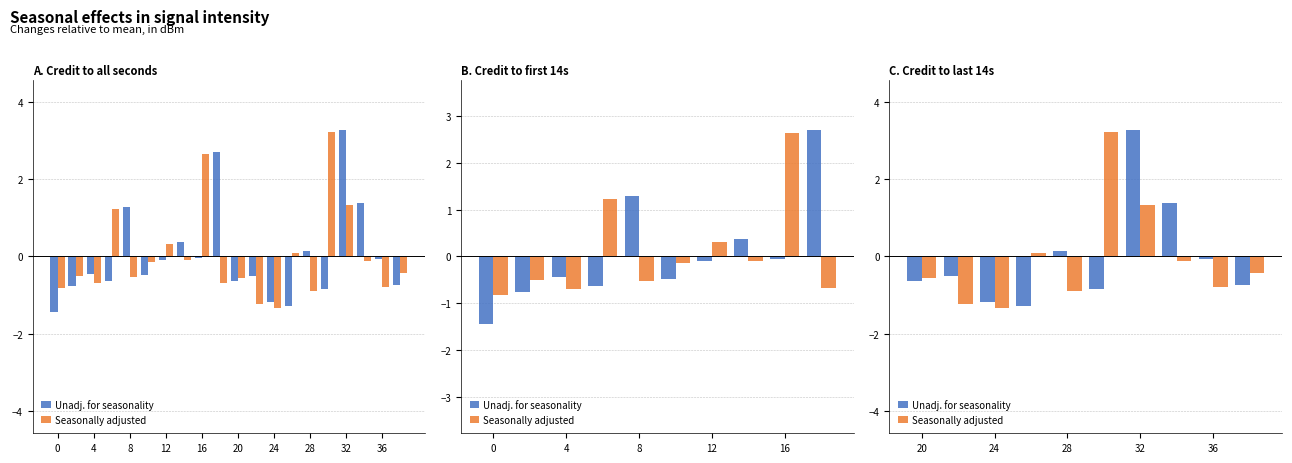

Does the chart contain stacked bars?

No